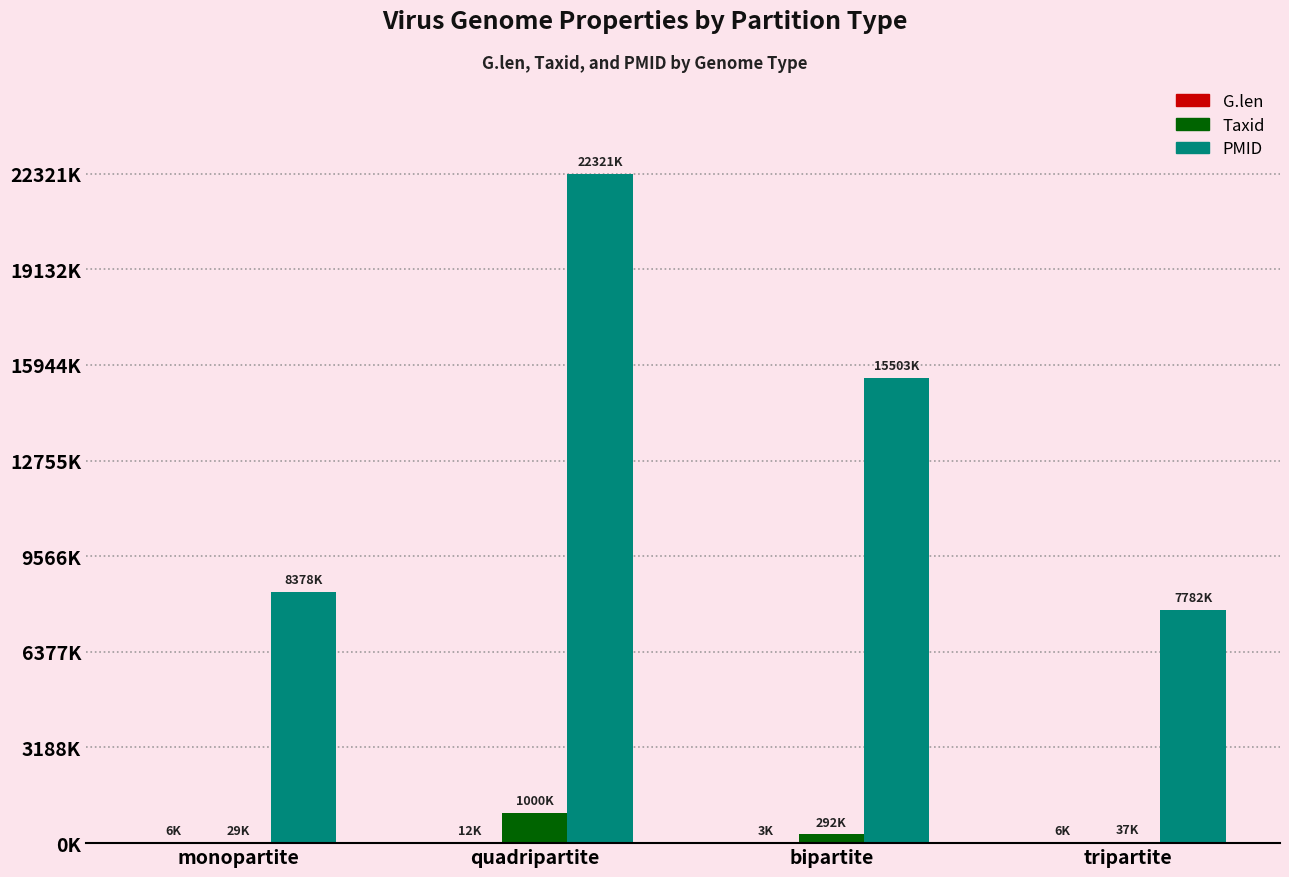

Are the bars grouped side by side (vs. stacked)?

Yes